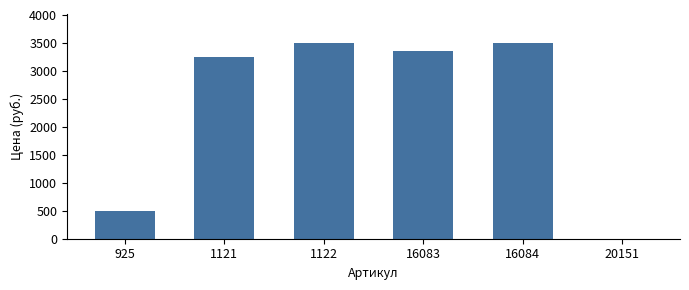

Are the bars horizontal?

No